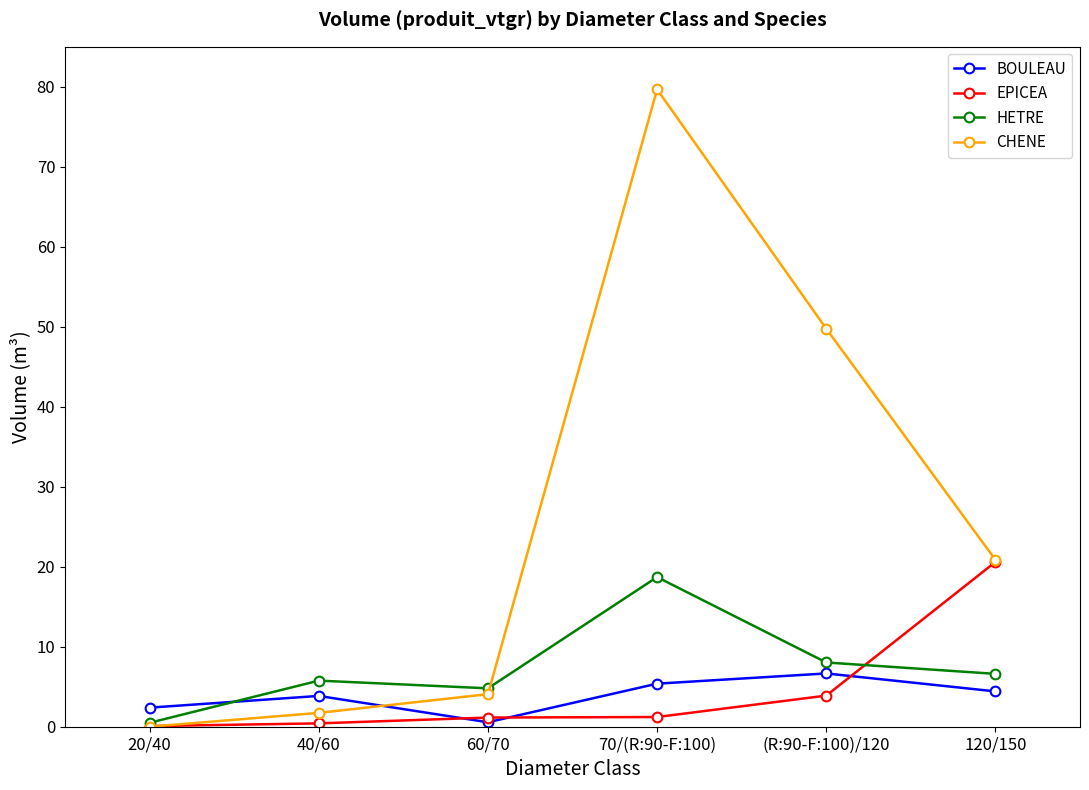

How many lines are shown in the chart?

4